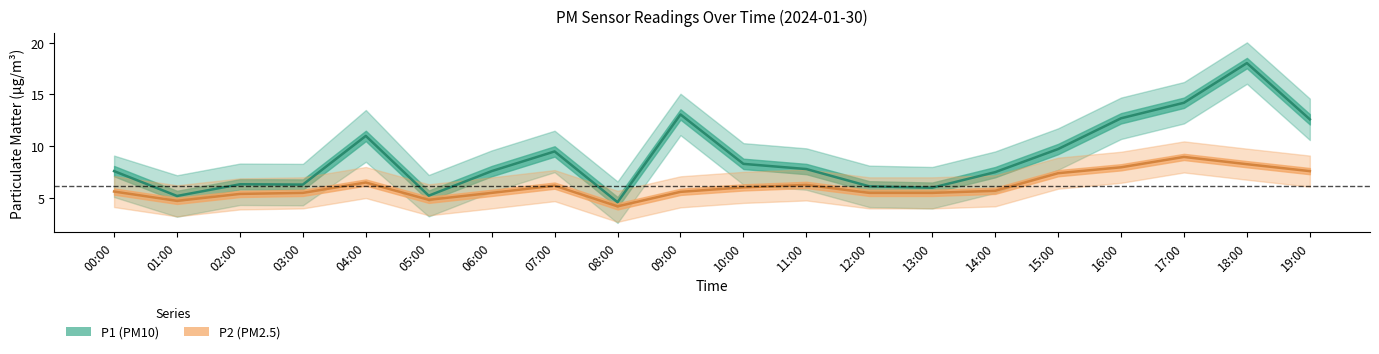

The P1 series shows 22.0 at 17:00. True or false?

False